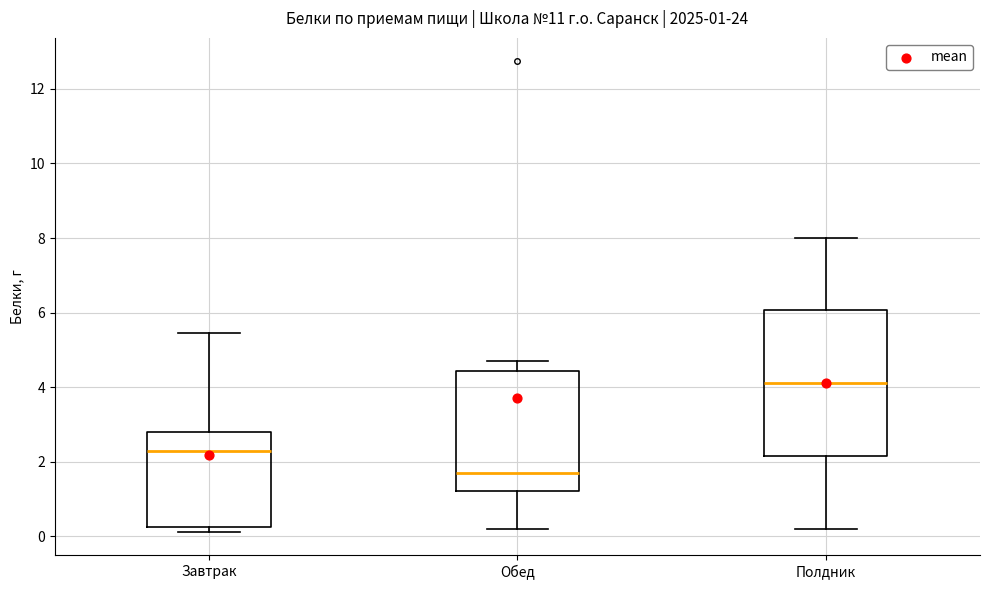

Which box has the lowest median line?

Обед